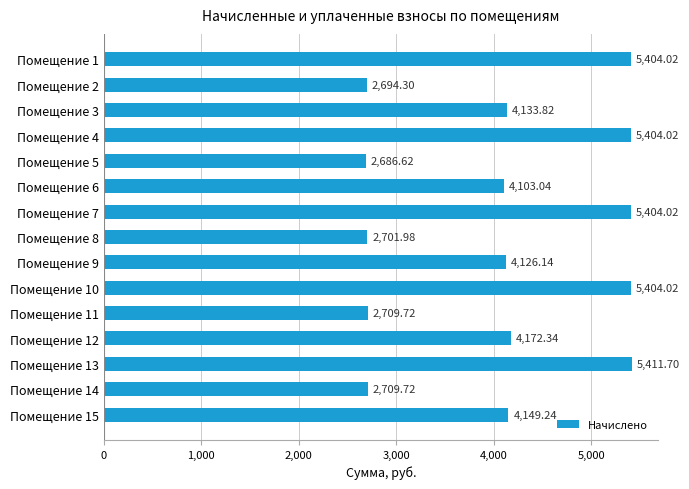

What is the average value?

4081.0